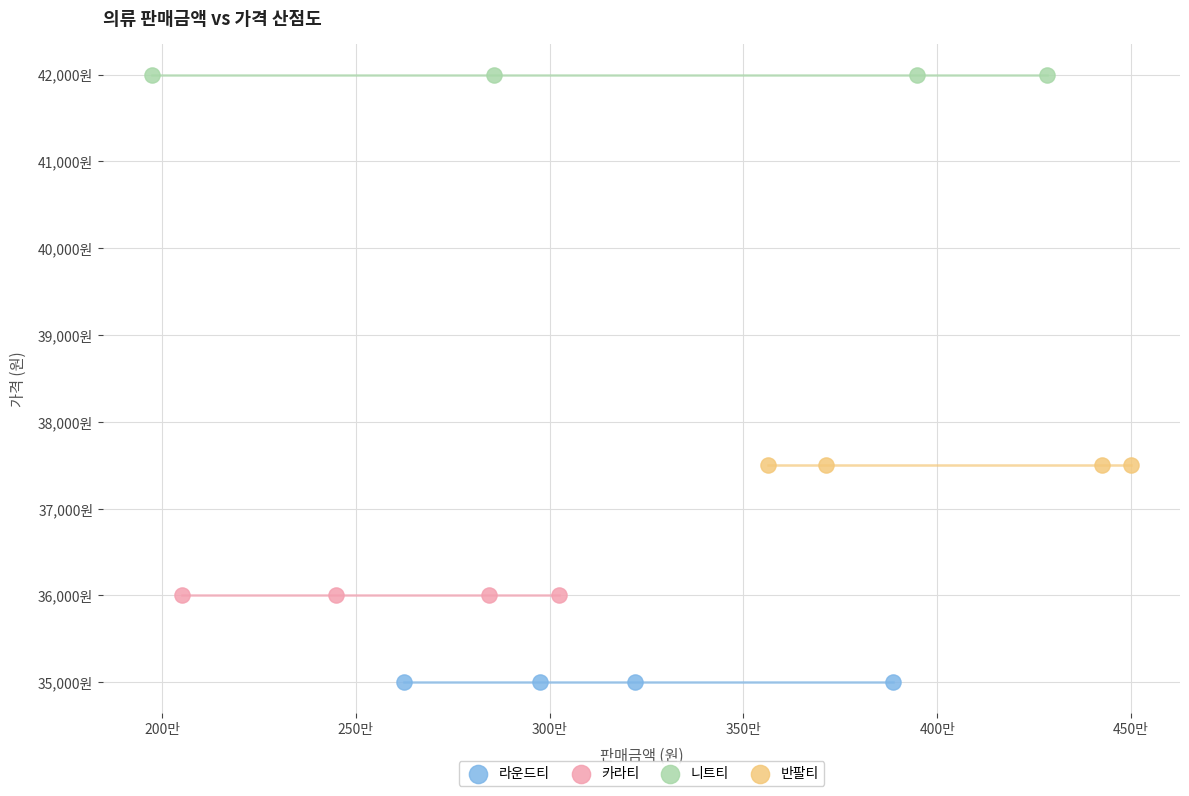

What are all the series names shown in the legend?

라운드티, 카라티, 니트티, 반팔티